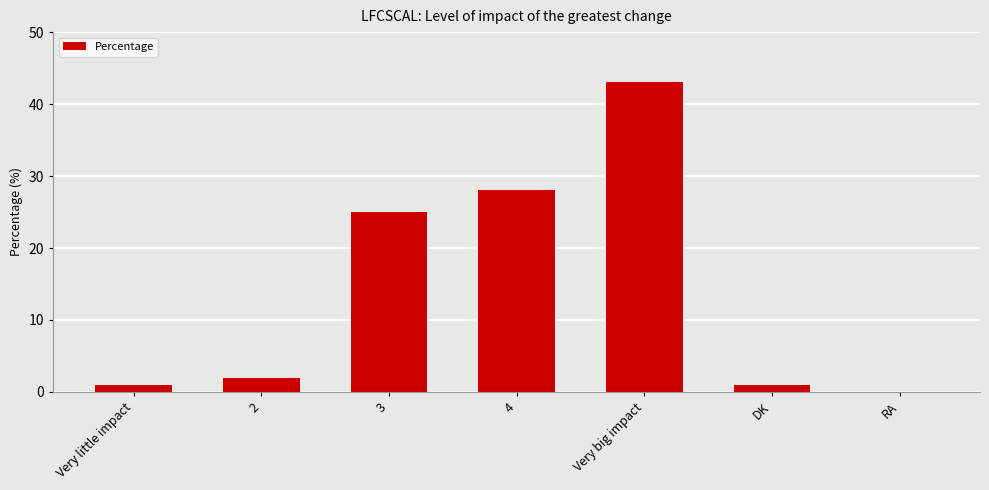

Reading left to right, extract all data points from this chart.

Very little impact=1	2=2	3=25	4=28	Very big impact=43	DK=1	RA=0